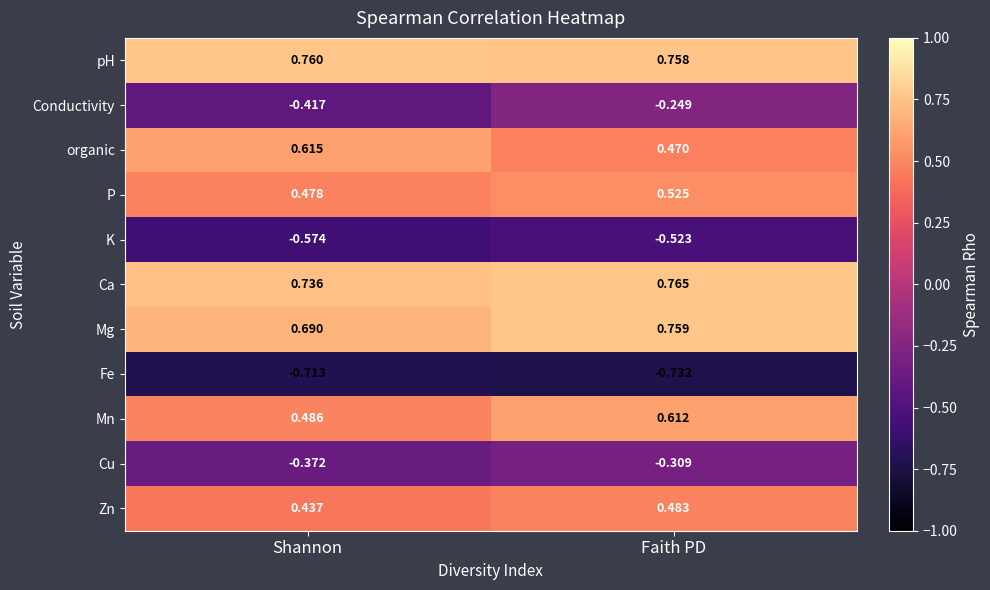

At which label is pH closest to 0?

Faith PD